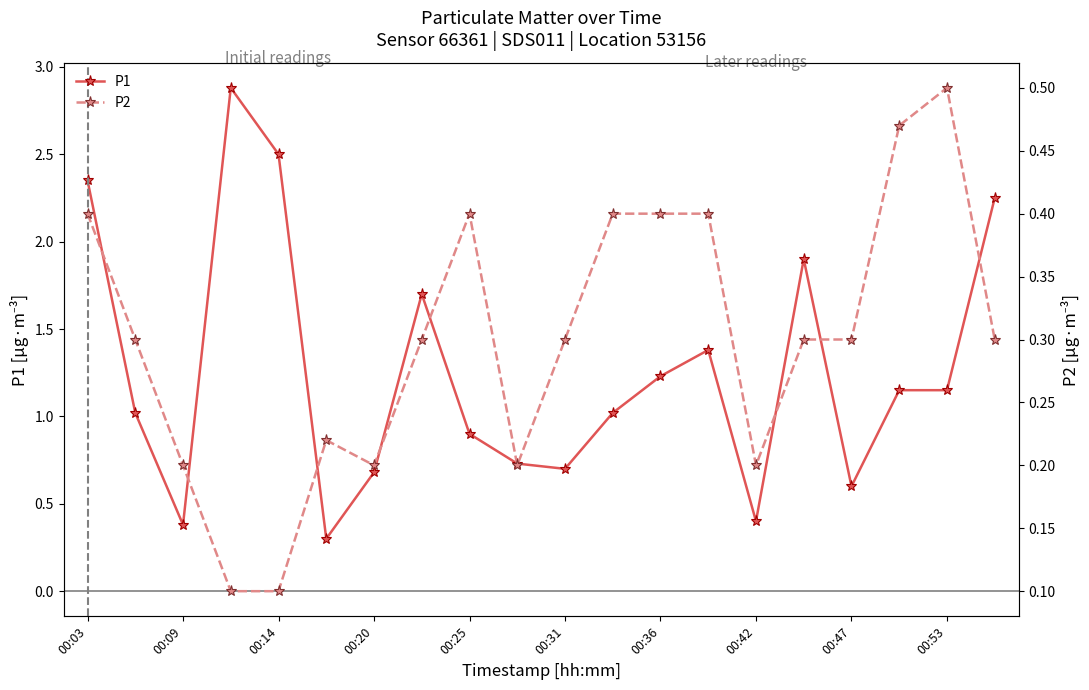

What is the value of the P1 point at the 10th from the left?

0.7